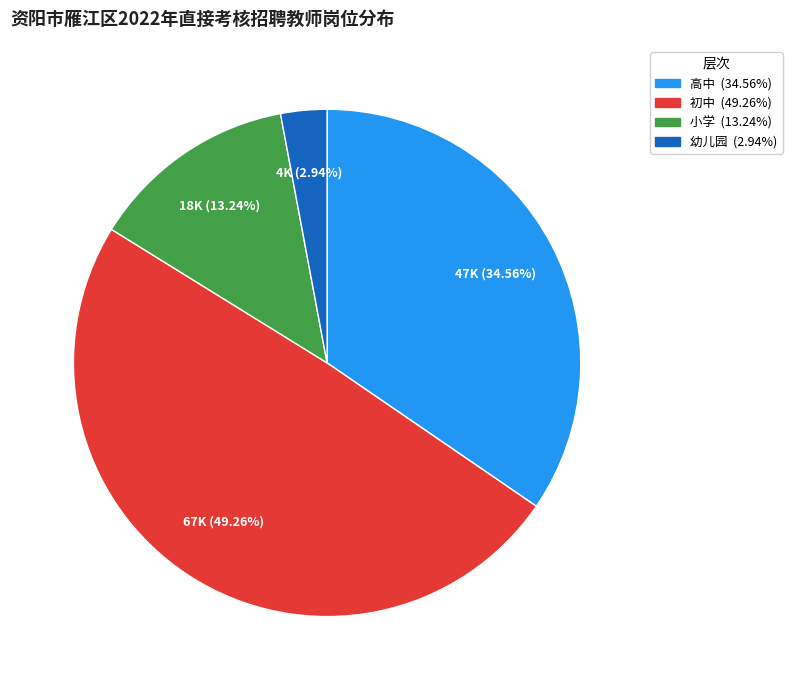

What is the ratio of the value at 幼儿园 to the value at 初中?

0.1